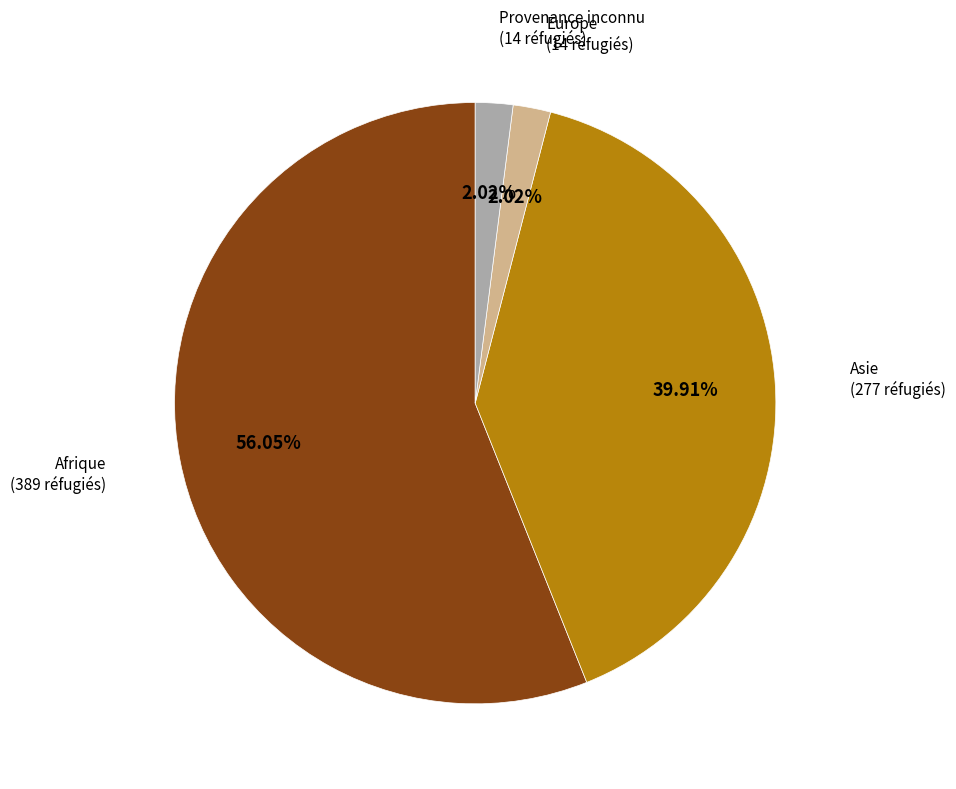

What percentage is the Asie slice, to the nearest percent?

40%